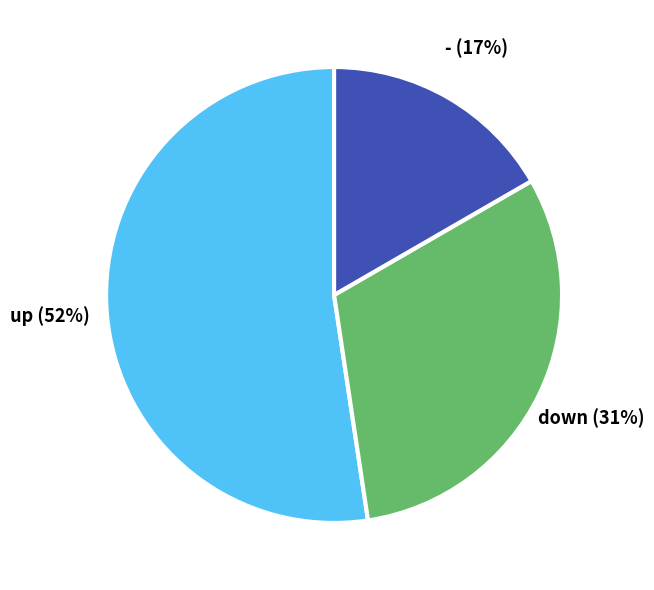

What percentage is the down slice, to the nearest percent?

31%